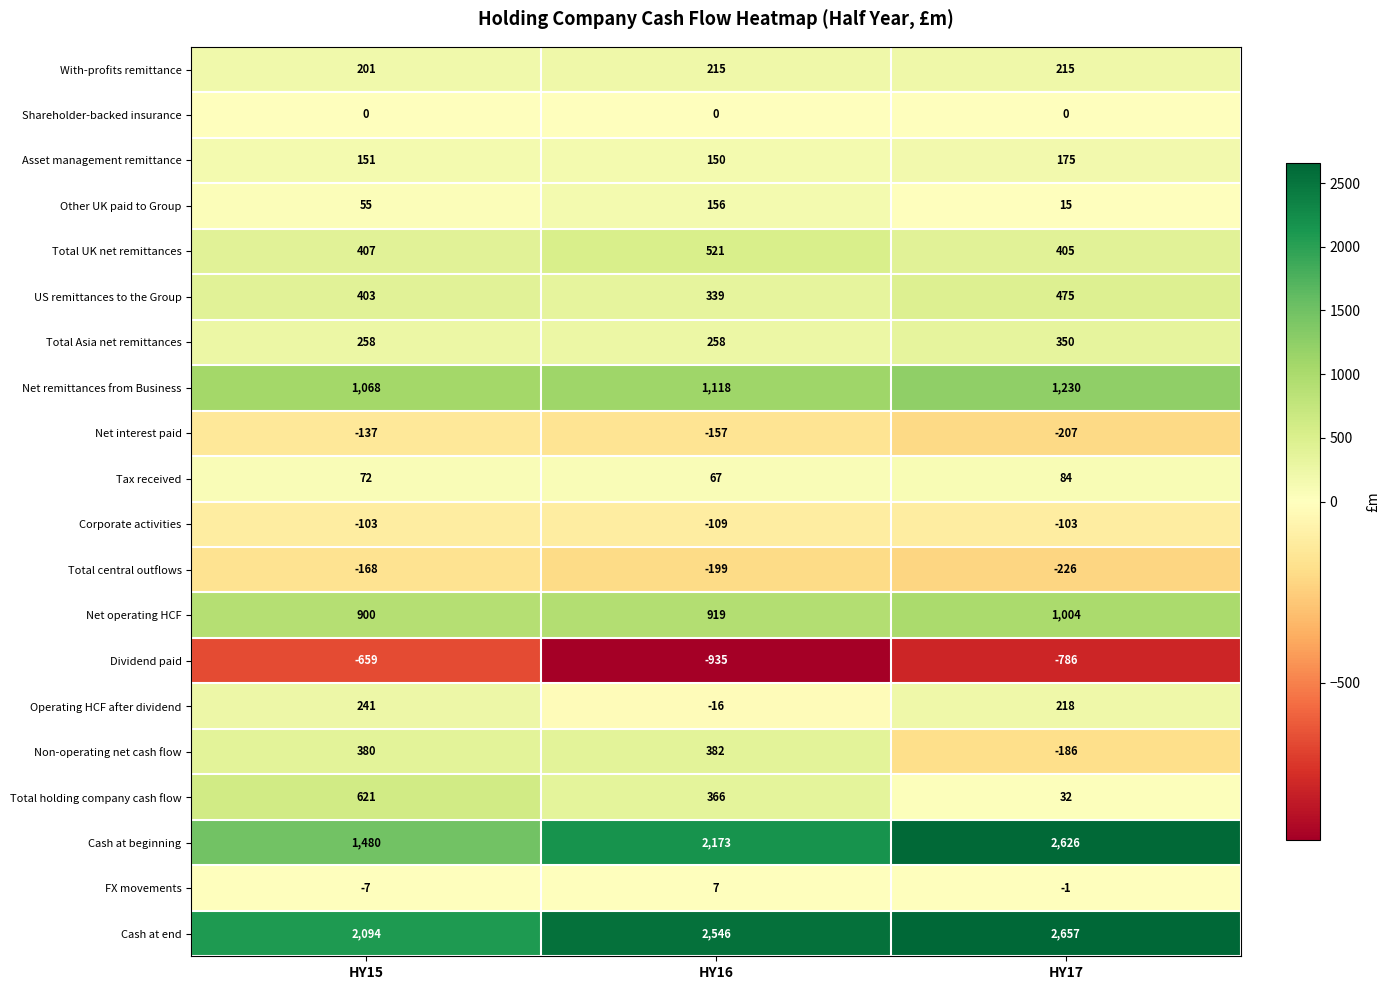

Which label corresponds to the largest value in the chart?

HY17